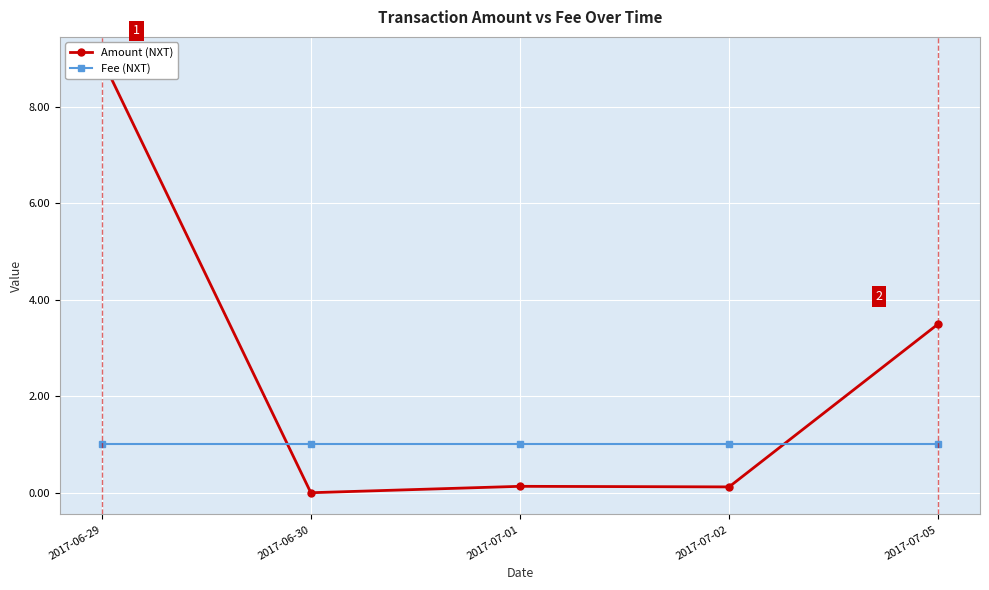

The Amount (NXT) series shows 3.0 at 2017-06-30. True or false?

False